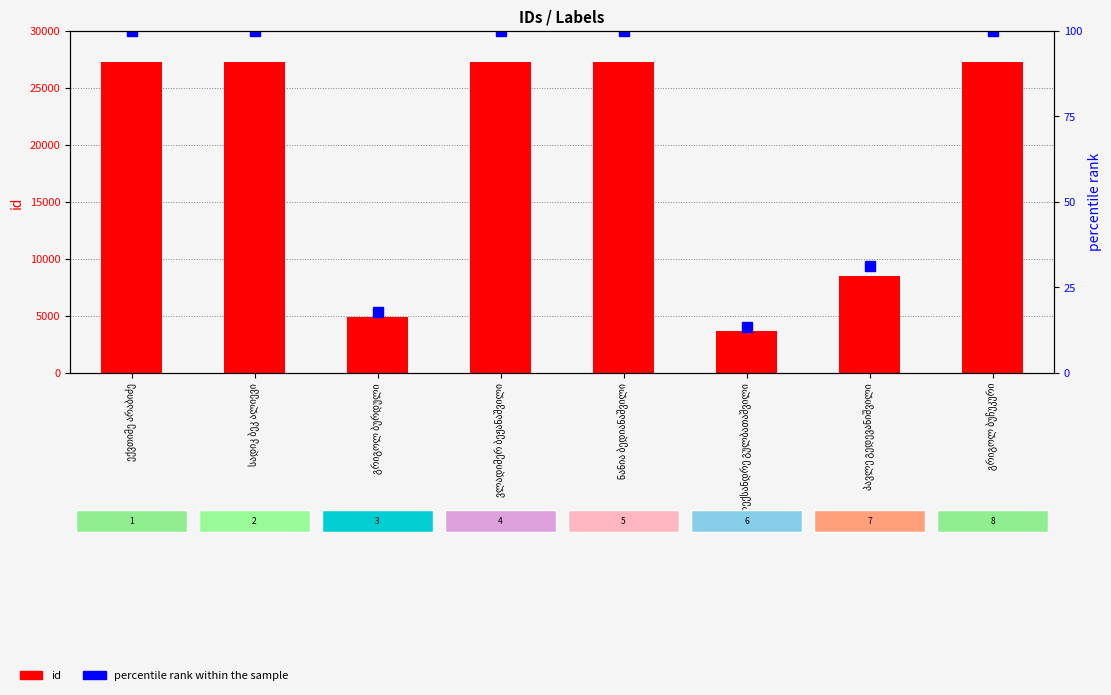

True or false: percentile rank within the sample has a value of 100.0 at ვლადიმერ ბეჟანაშვილი.

True